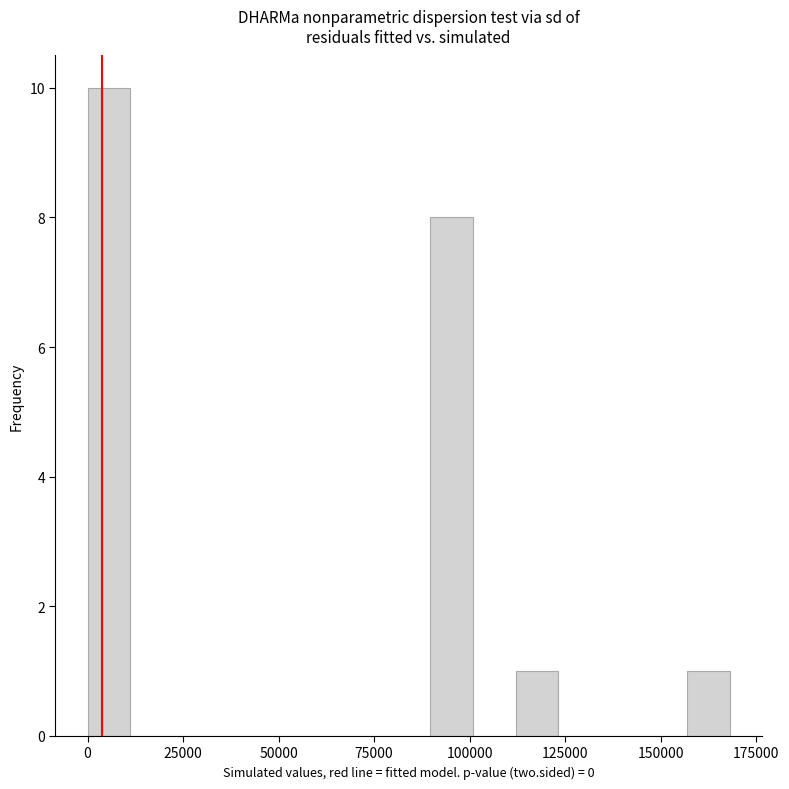

Read against the x-axis, roughly where is the centre of the tallest bar?

5000